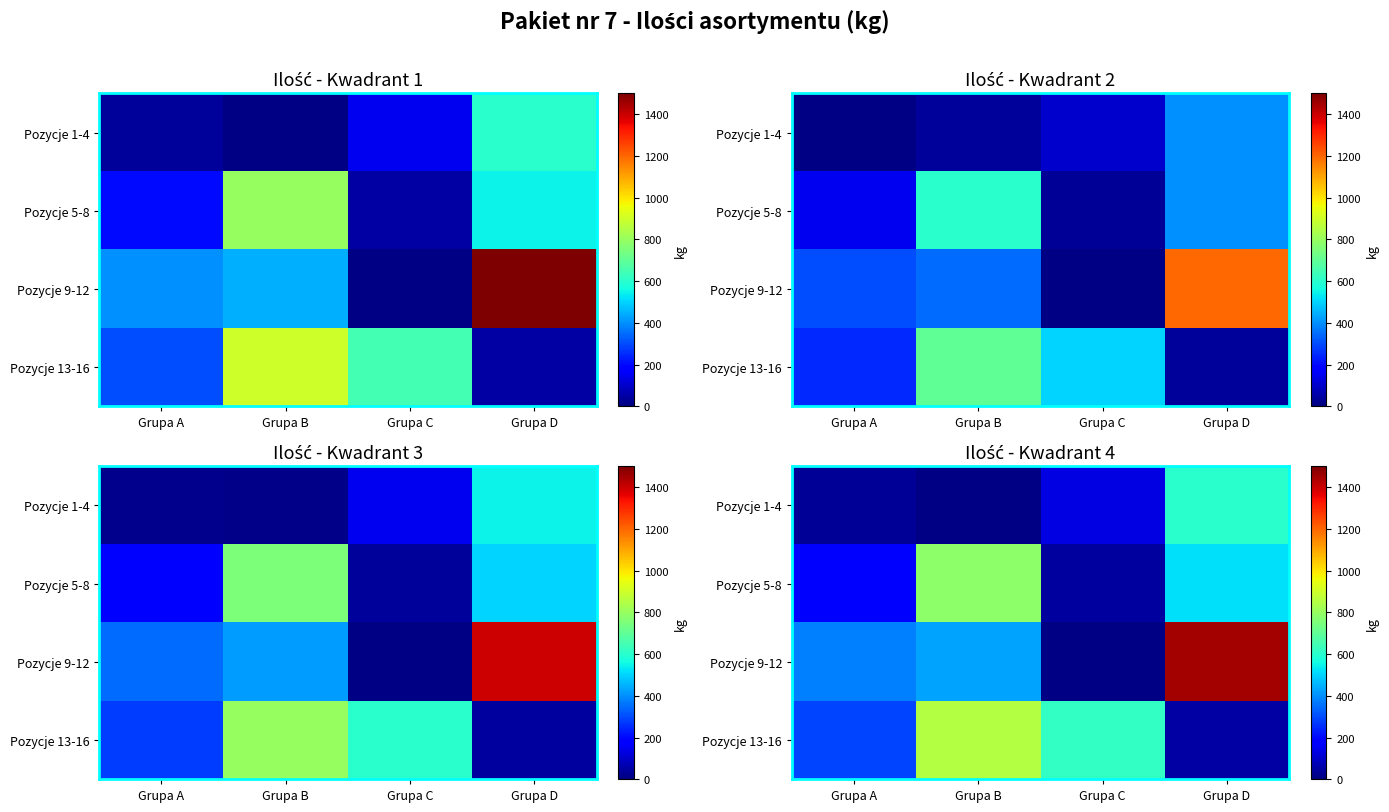

Is it true that Pozycje 1-4 equals 30 at Grupa A?

True